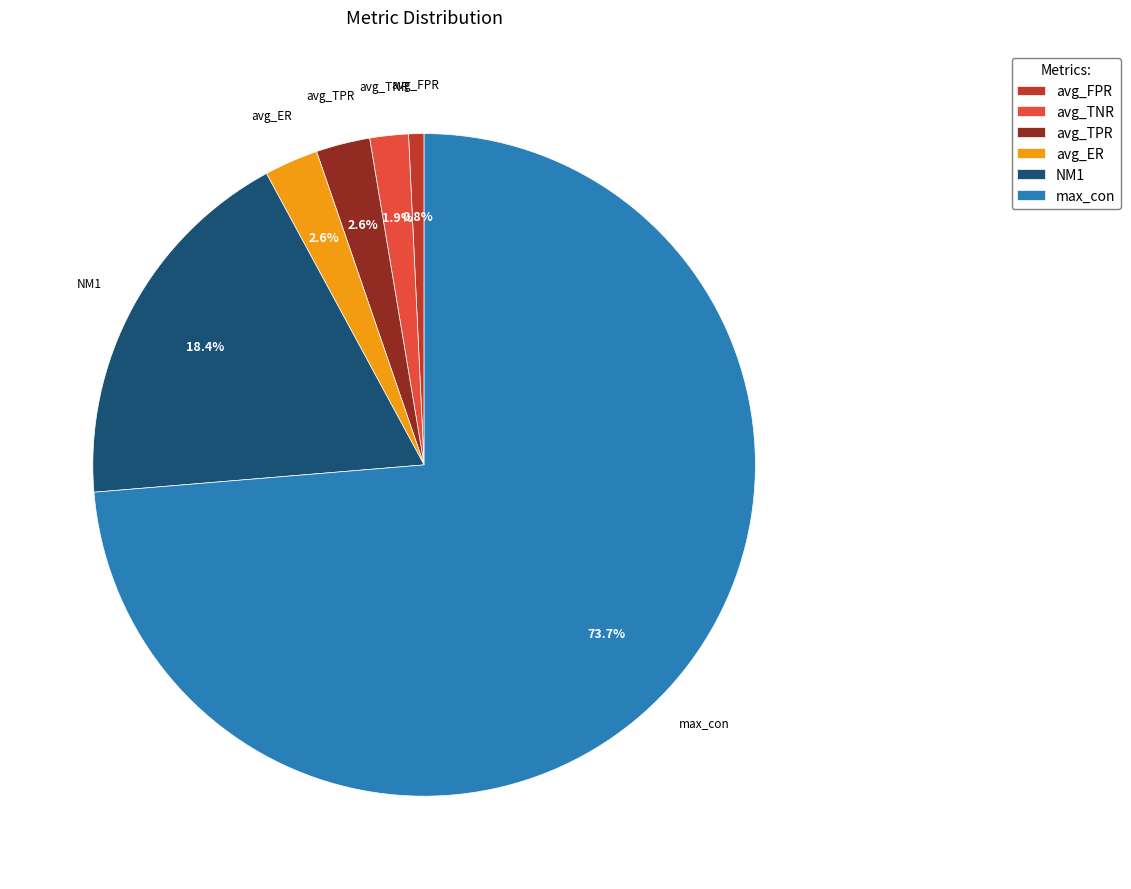

Between avg_FPR and max_con, which is larger?

max_con